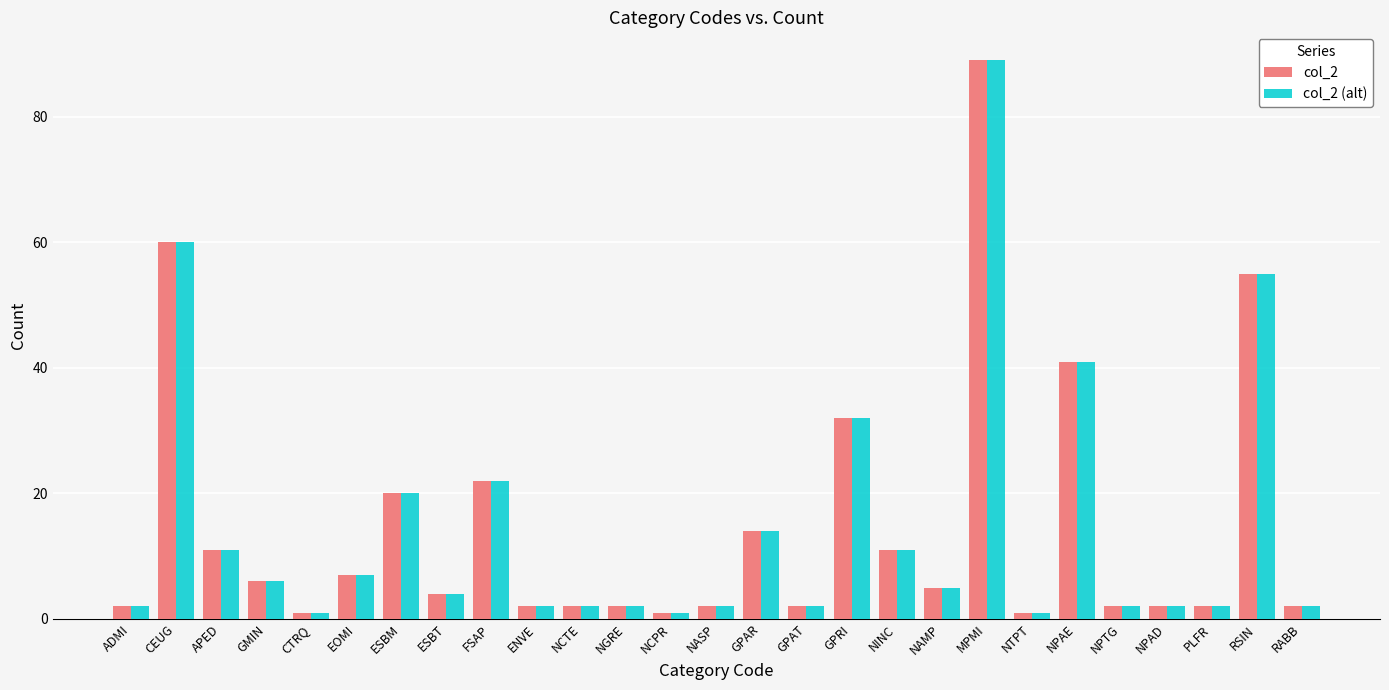

Which label corresponds to the largest value in the chart?

MPMI